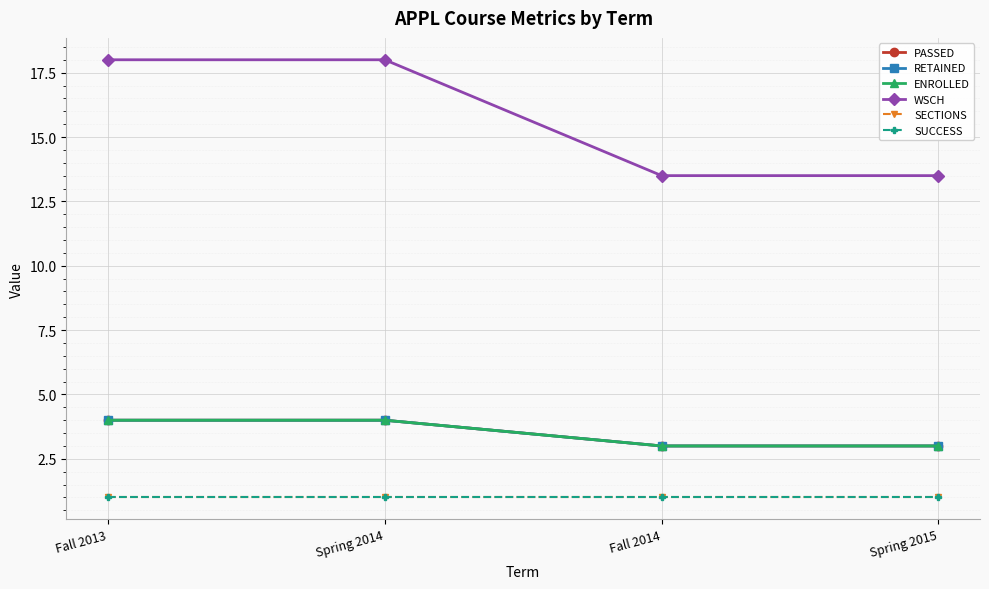

What is the label of the 1st point from the left?

Fall 2013